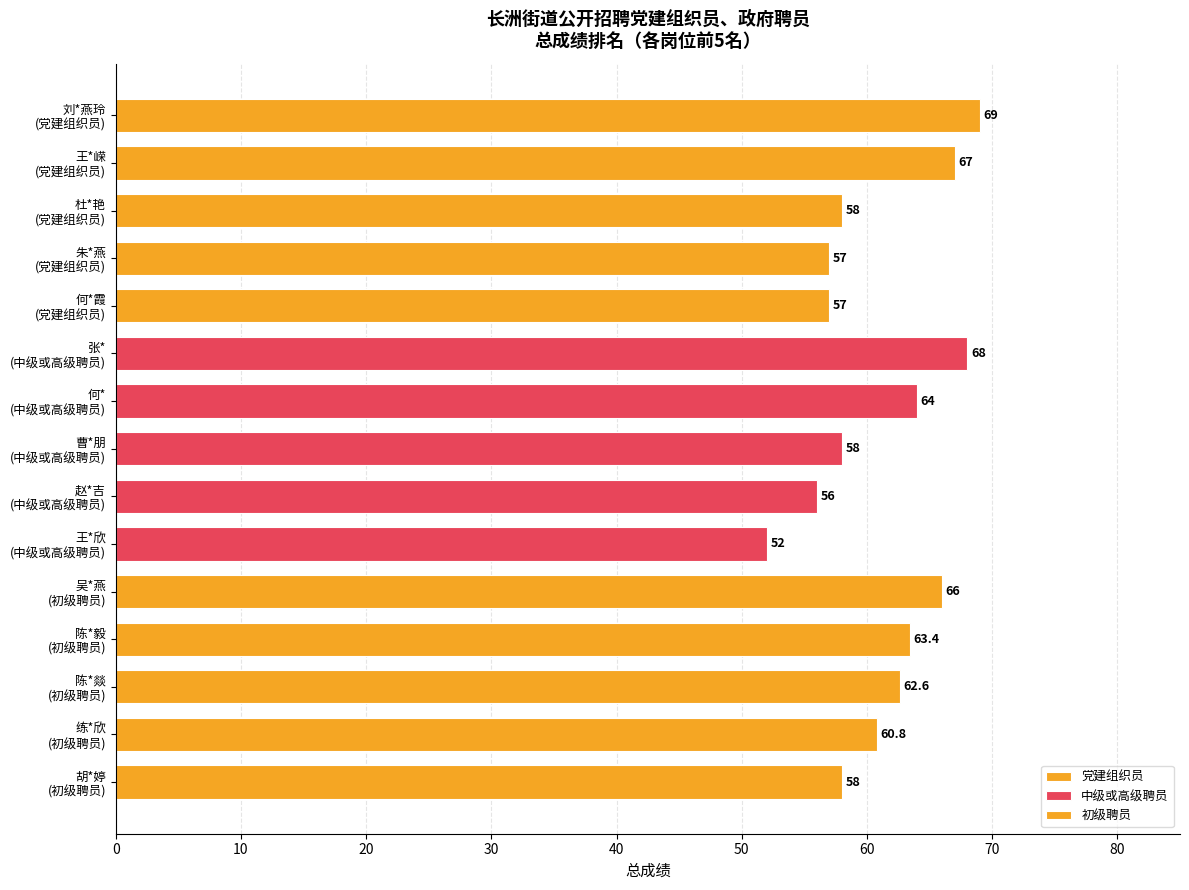

What is the difference between the maximum and minimum values in the 中级或高级聘员 series?

16.0